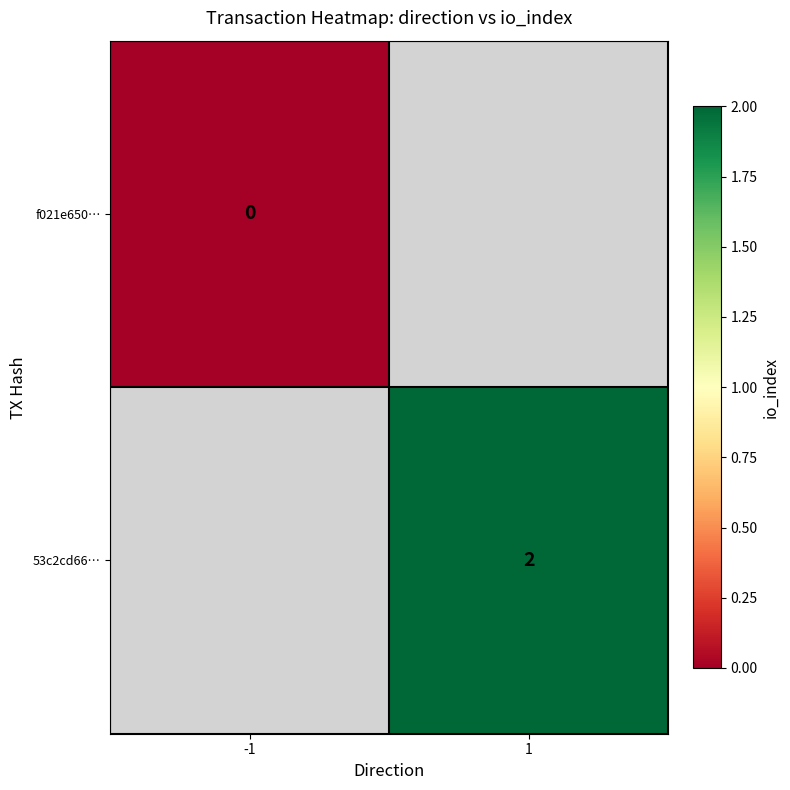

Is it true that 53c2cd66… equals 1.3 at 1?

False